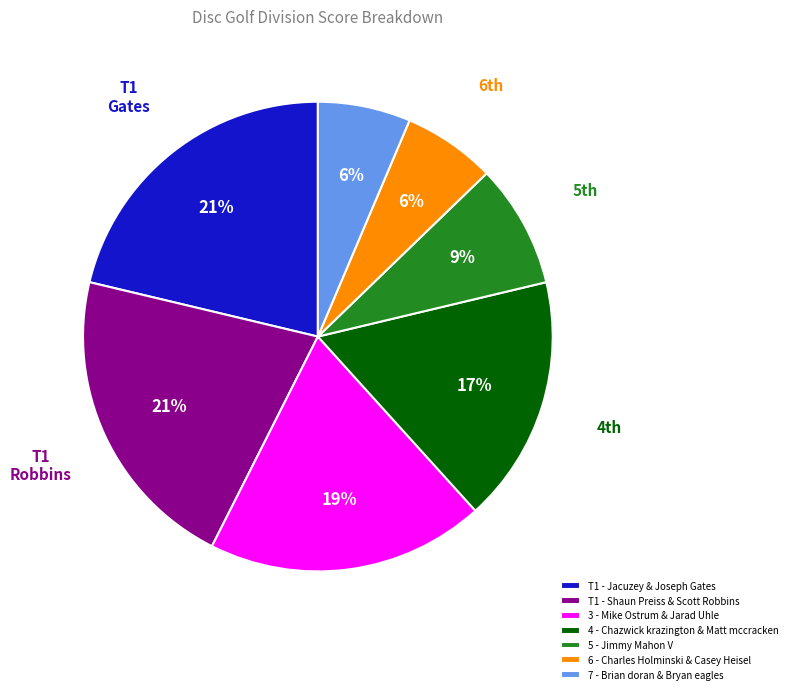

To the nearest percent, what is the difference between the largest and smallest slice percentages?

15%